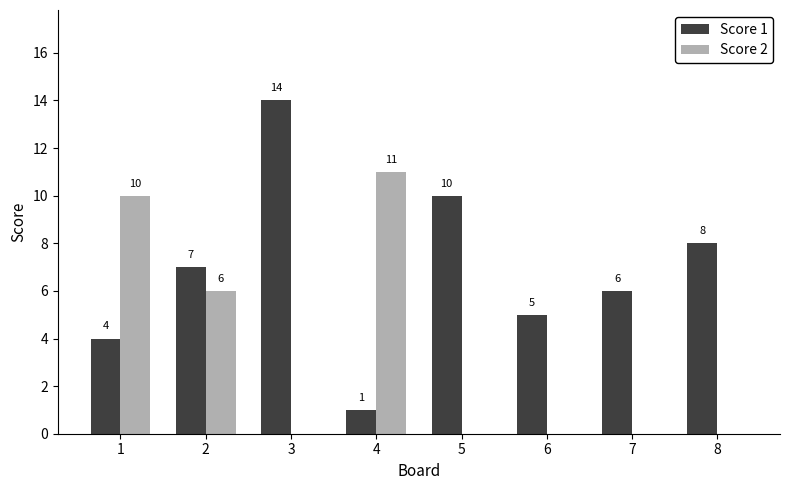

What is the sum of the Score 2 values at 2 and 6?

6